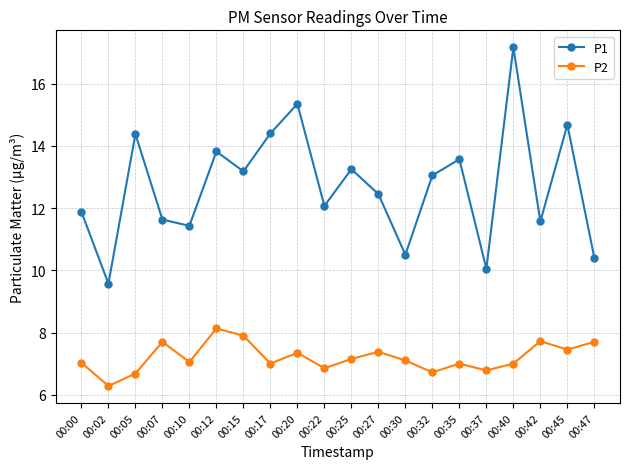

Count the number of data series in this chart.

2